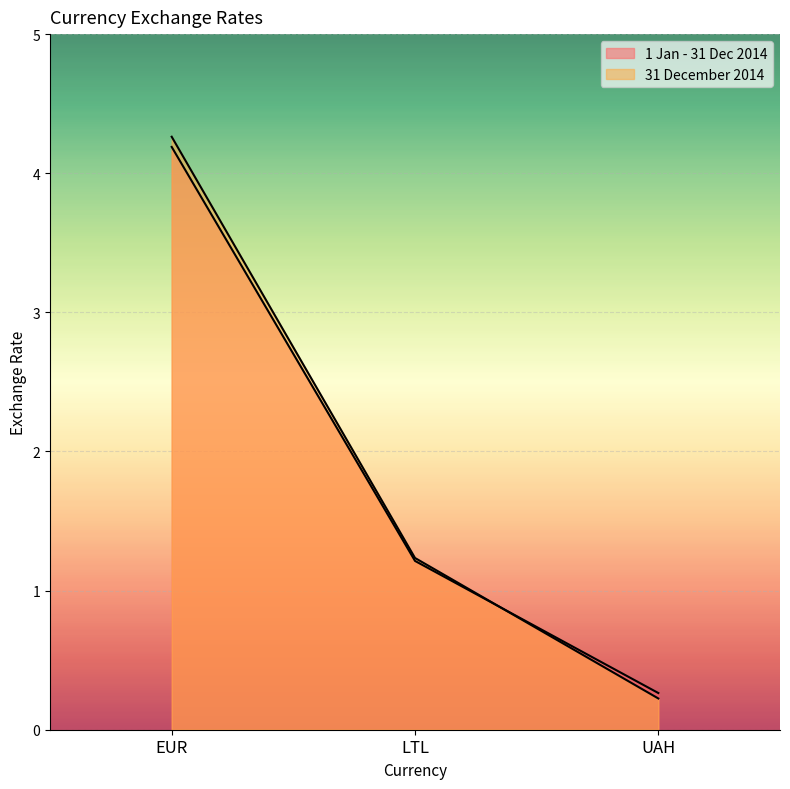

Which category has the lowest value across all series?

UAH